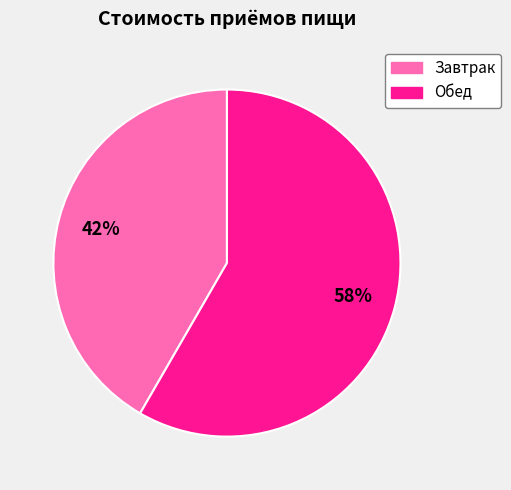

Which category has the smallest portion of the pie?

Завтрак